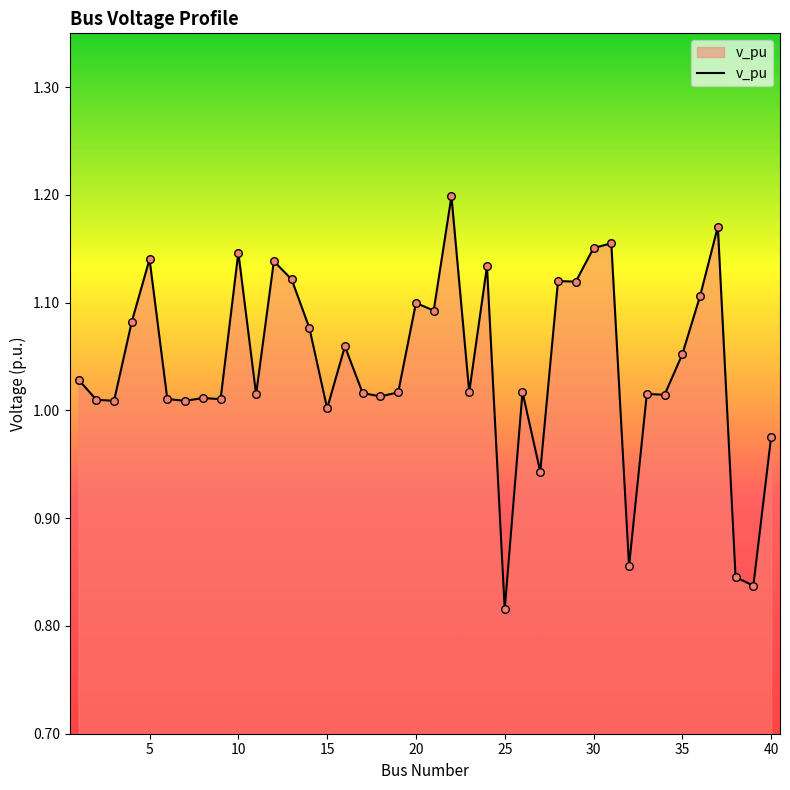

What is the difference between the maximum and minimum values?

0.4